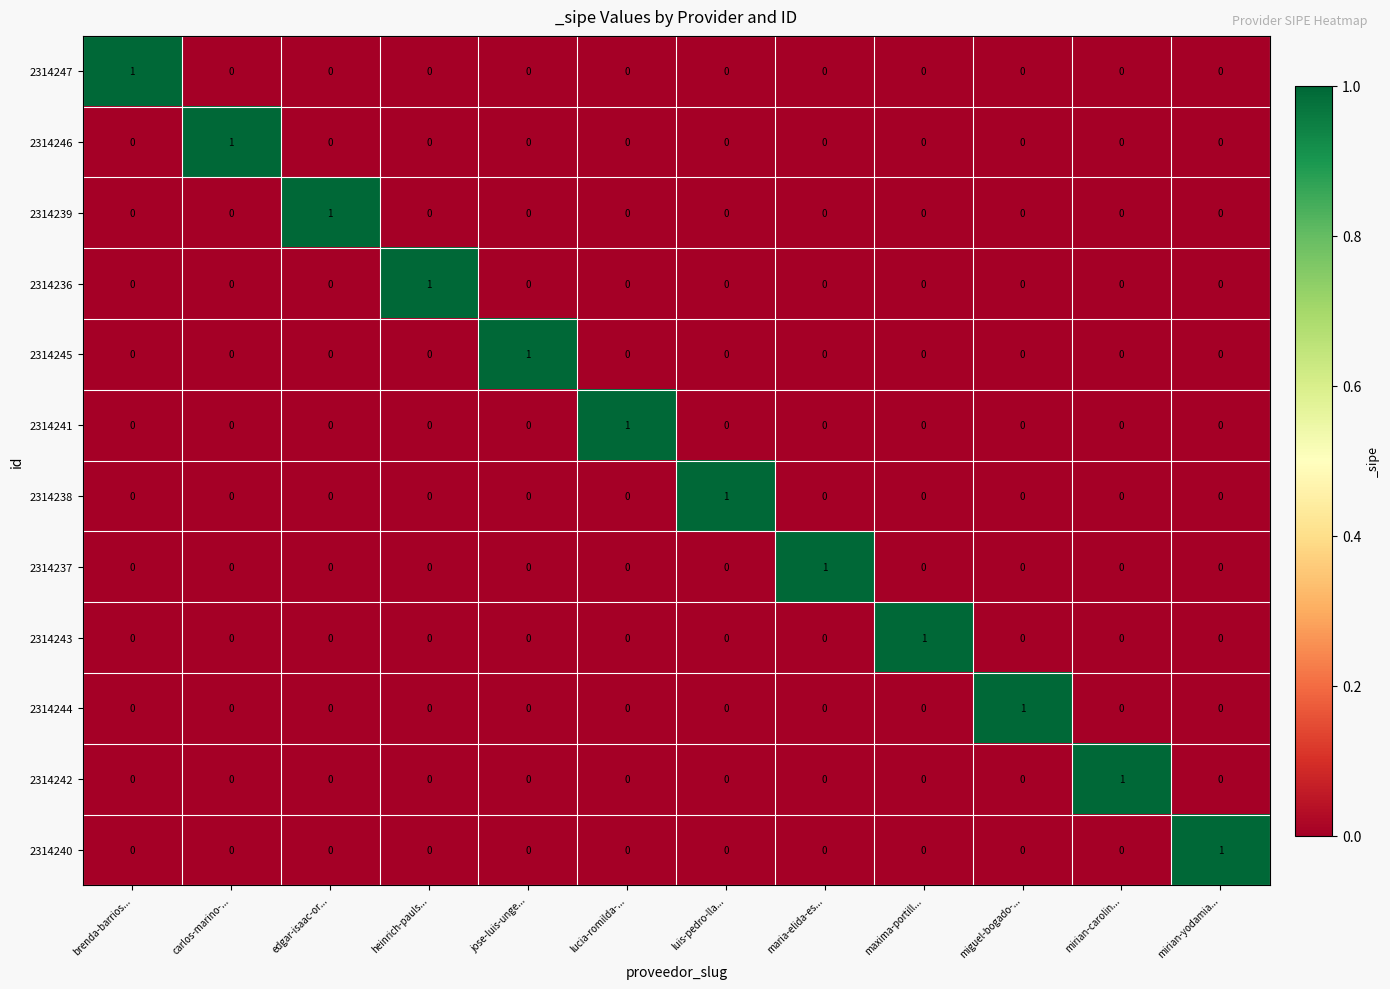

At which label does 2314244 reach its peak?

miguel-bogado-...